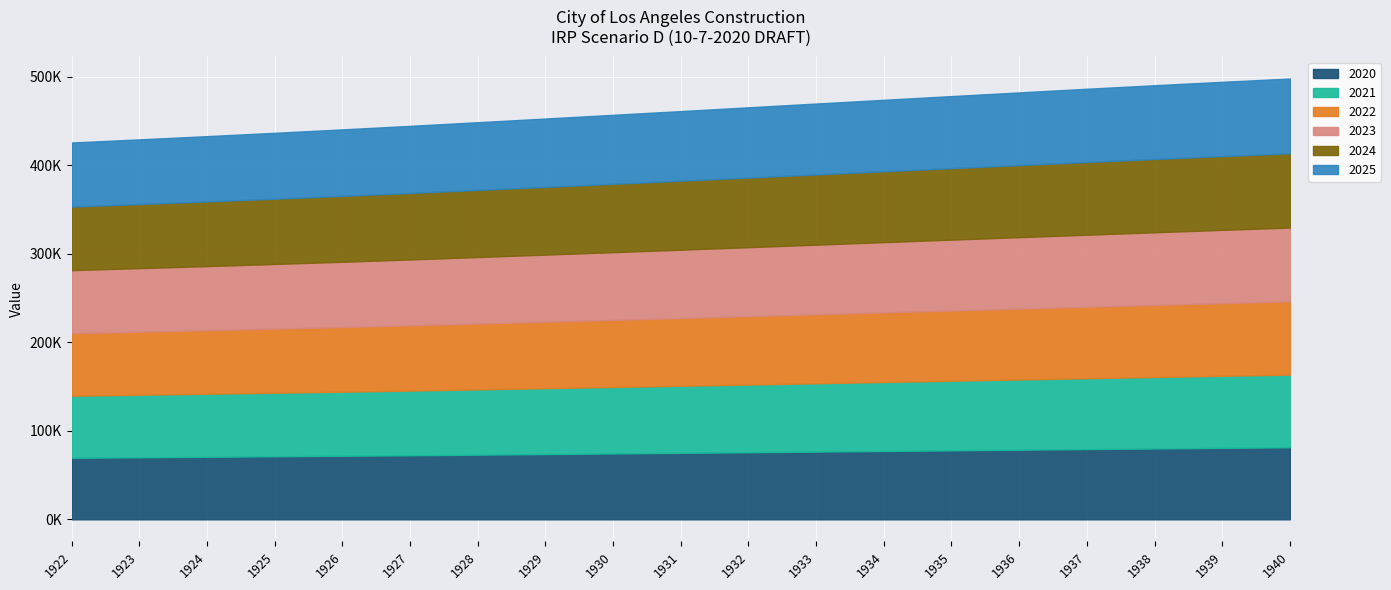

What is the approximate value of 2025 at 1935?

81434.5